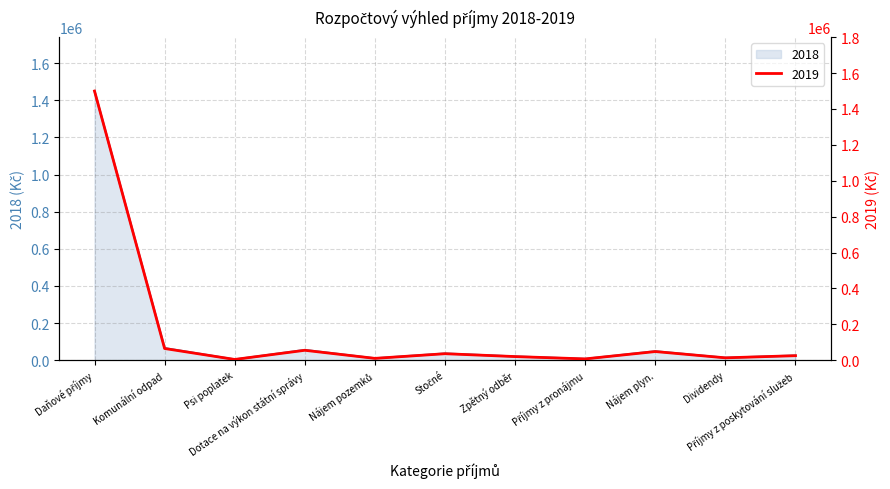

Reading right to left, extract all data points from this chart.

2018: Příjmy z poskytování služeb=25000	Dividendy=13000	Nájem plyn.=48000	Příjmy z pronájmu=7000	Zpětný odběr=20000	Stočné=36000	Nájem pozemků=10000	Dotace na výkon státní správy=55000	Psi poplatek=4000	Komunální odpad=65000	Daňové příjmy=1450000
2019: Příjmy z poskytování služeb=25000	Dividendy=13000	Nájem plyn.=48000	Příjmy z pronájmu=7000	Zpětný odběr=20000	Stočné=36000	Nájem pozemků=10000	Dotace na výkon státní správy=55000	Psi poplatek=4000	Komunální odpad=65000	Daňové příjmy=1500000